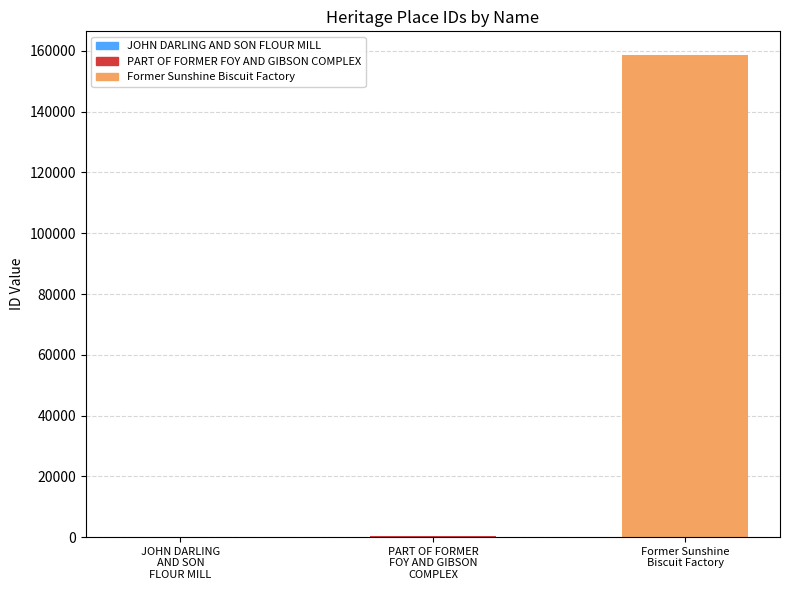

What is the sum of all values?

158866